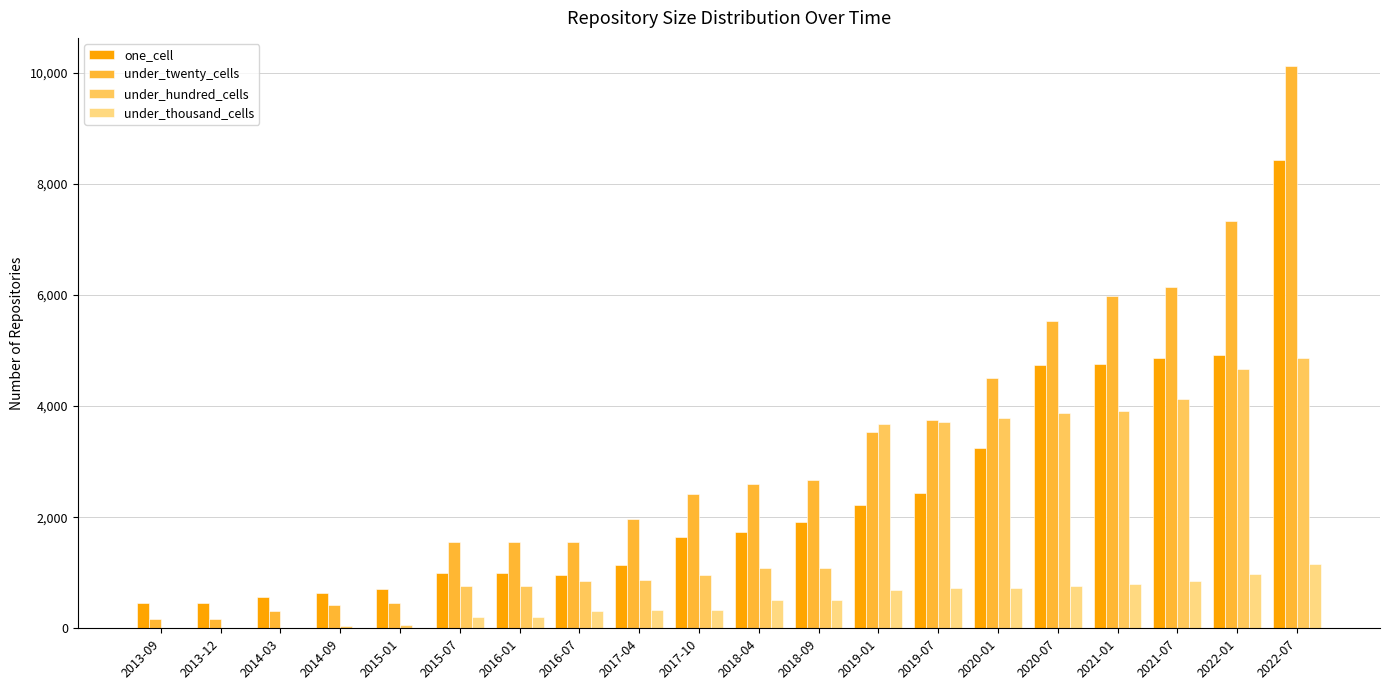

How many groups of bars are there?

20